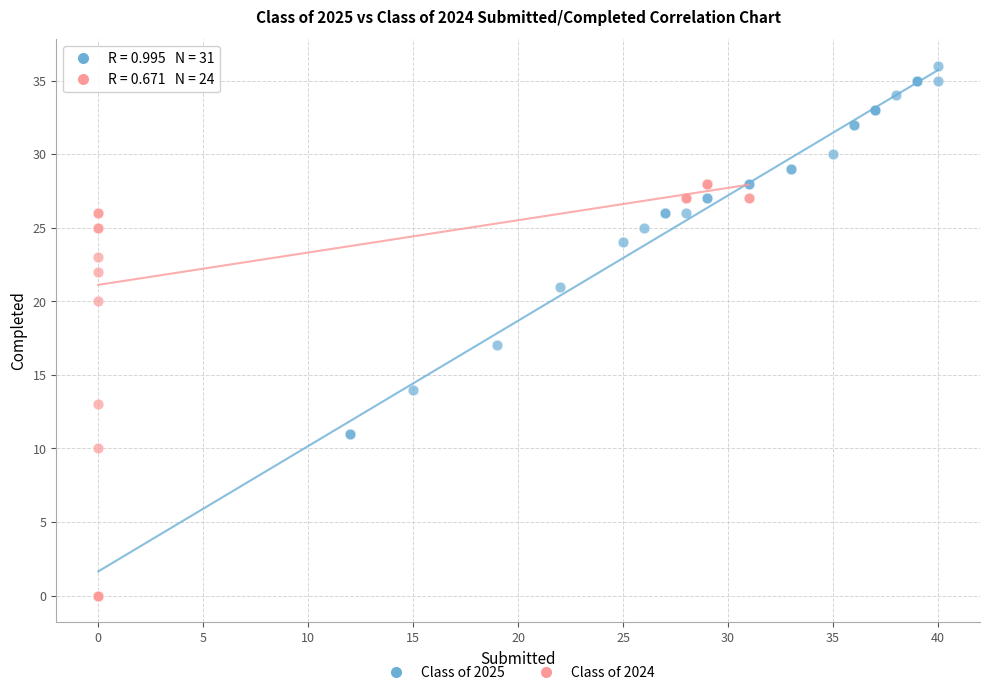

Which series has the widest spread of Y values?

Class of 2025